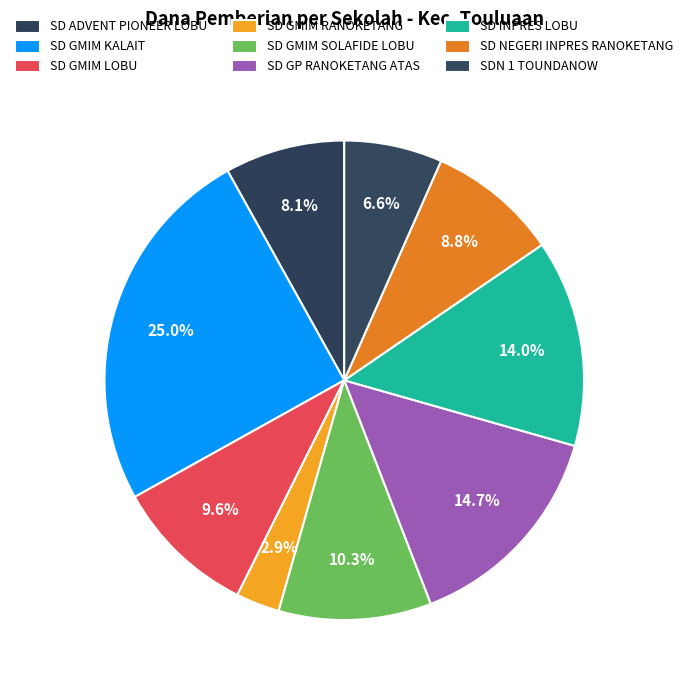

How many segments does this pie chart have?

9